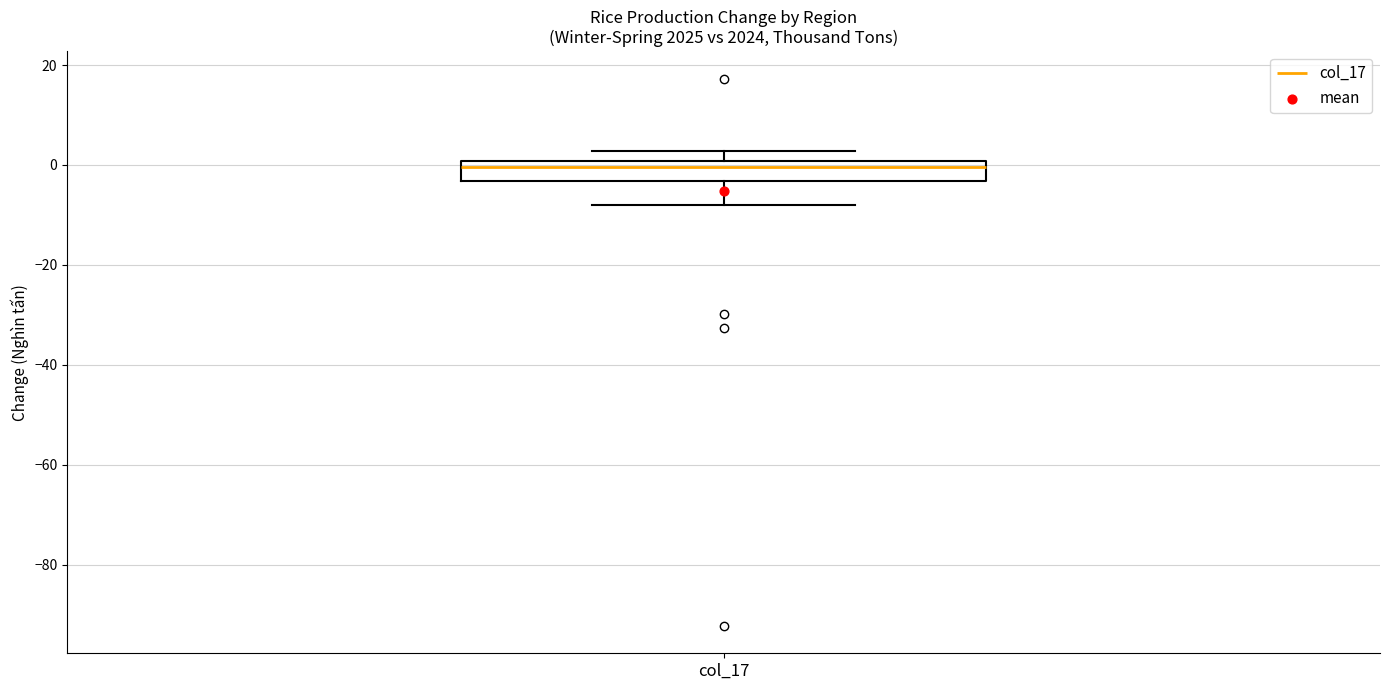

Where does the lower whisker of the box for col_17 end on the y-axis? The values are not printed on the chart, so give them approximately, as read against the axis.

-8